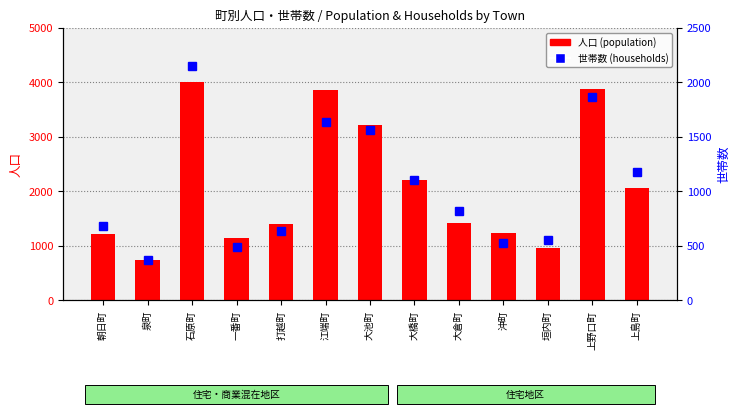

Where is 世帯数 (households) nearest to the value 1263?

上島町